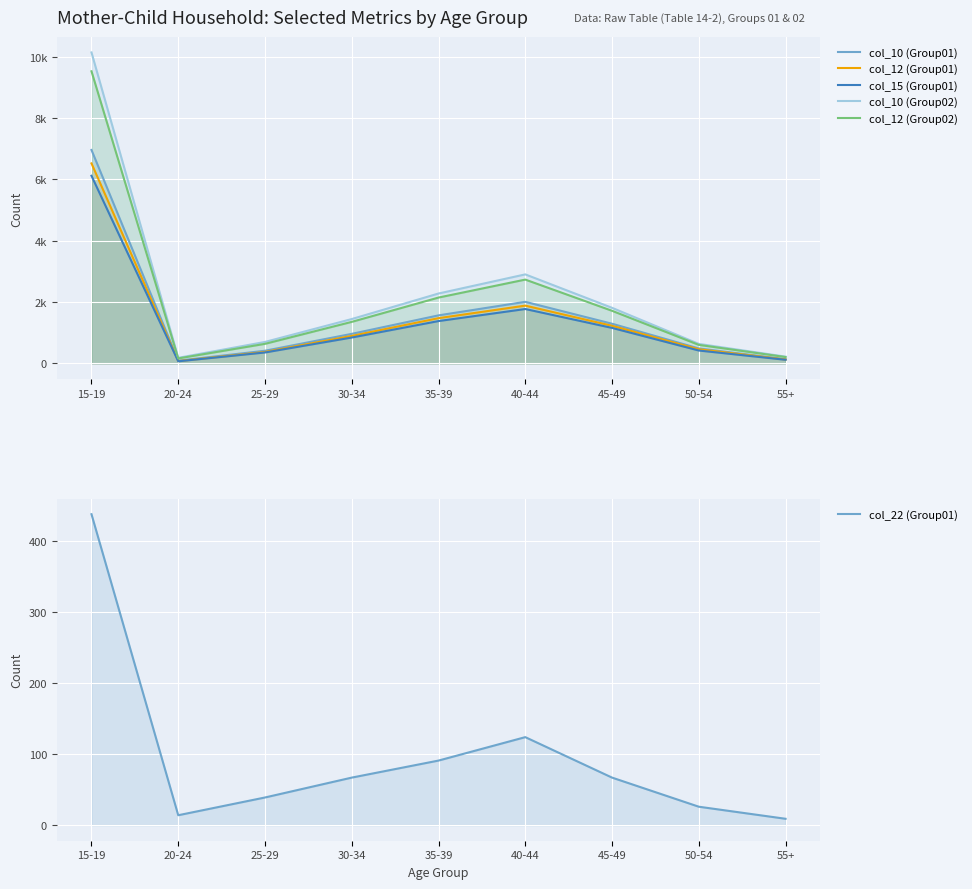

Which series has the widest spread of values?

col_10 (Group02)